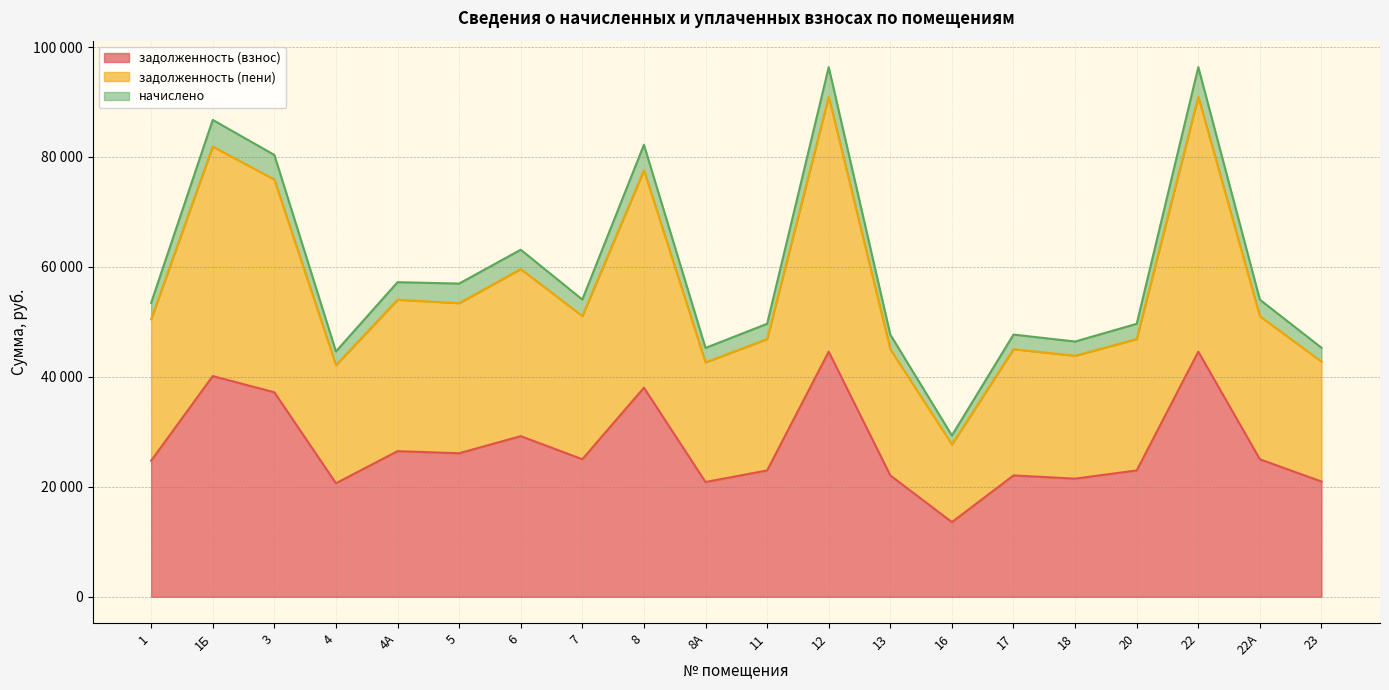

Which category has the lowest value in the задолженность (пени) series?

16